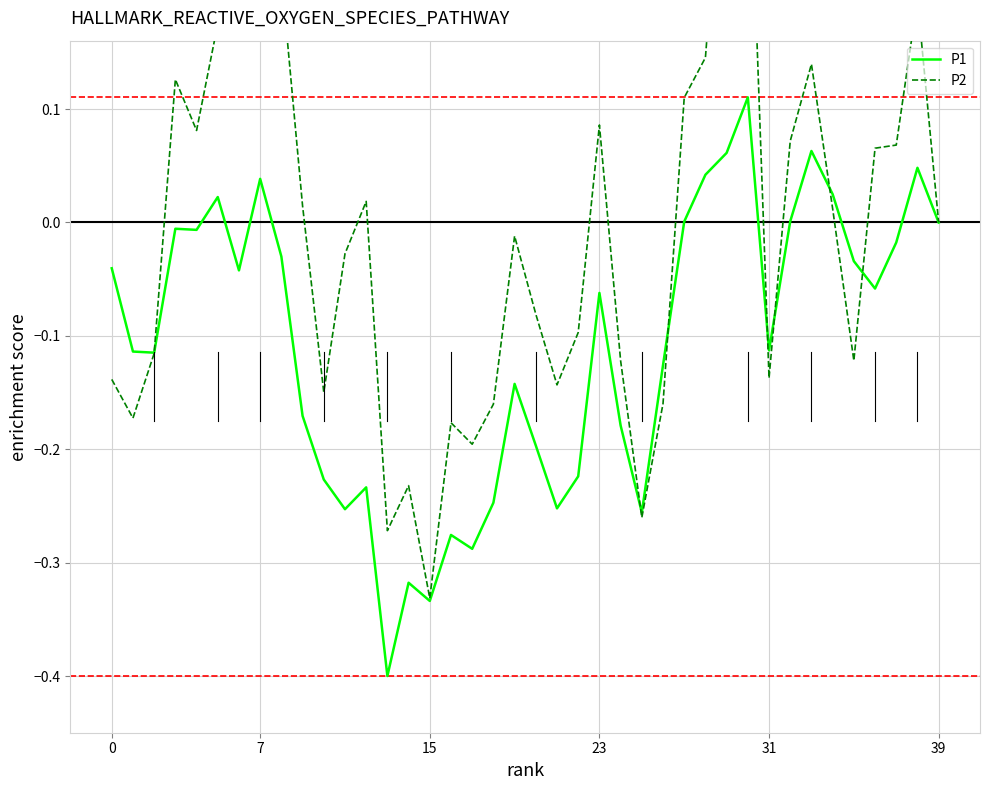

How many lines are shown in the chart?

2